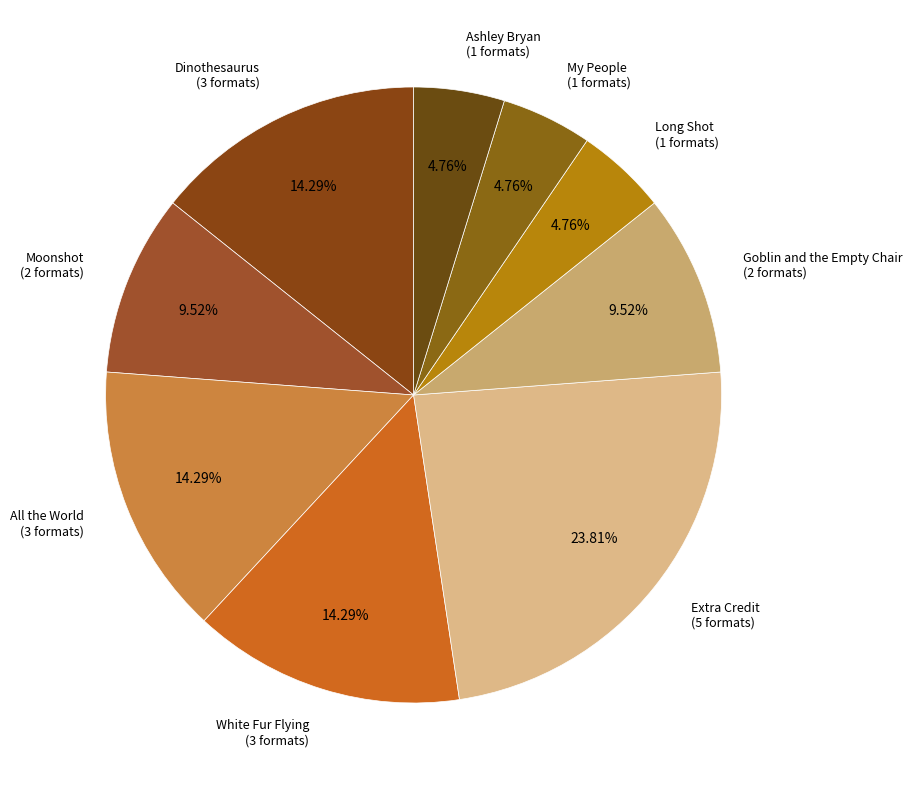

What percentage is NOT represented by Dinothesaurus?

85.7%